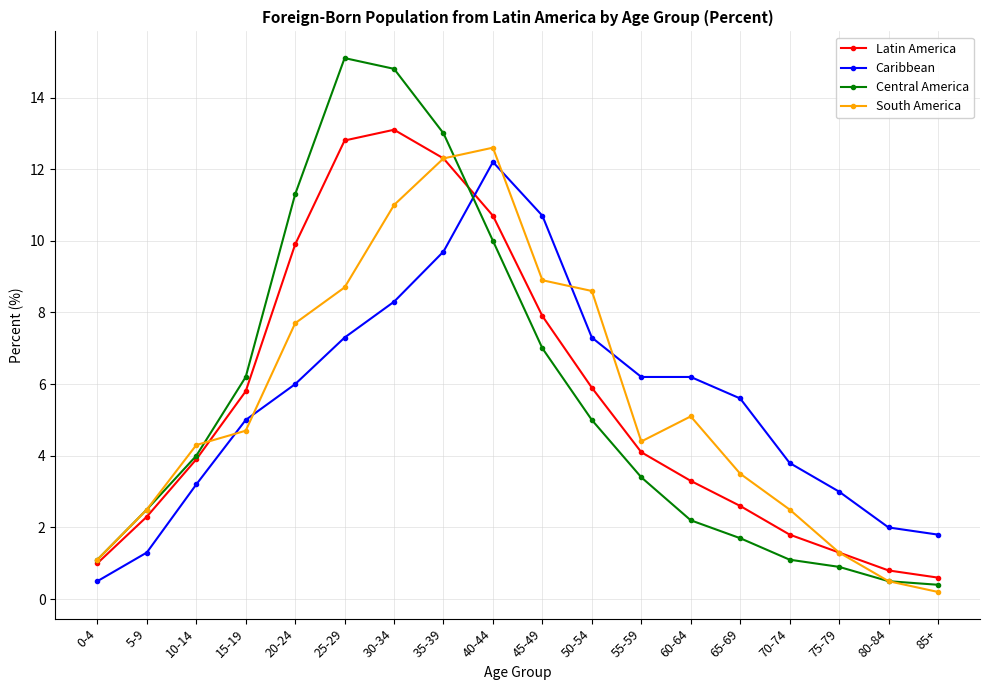

What is the approximate value of Caribbean at 30-34?

8.3